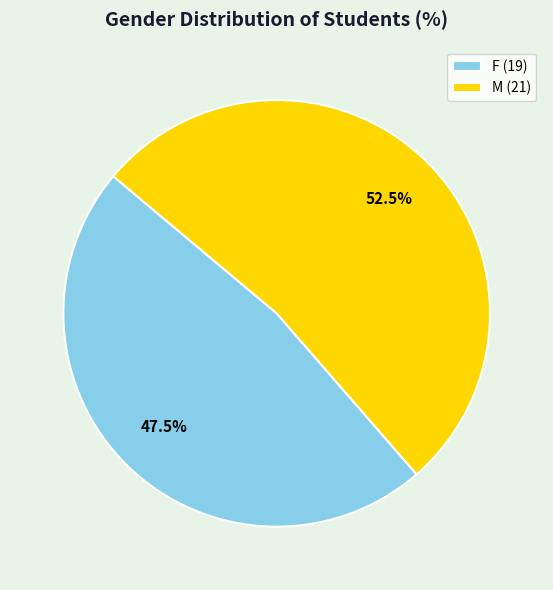

Does F (19) represent more than half of the total?

No